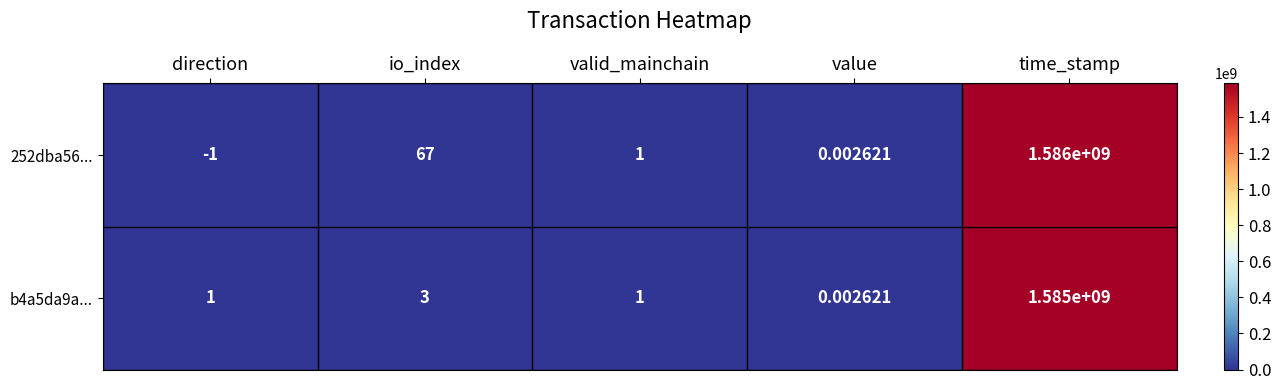

List the labels in order of 252dba56... value, largest first.

time_stamp, io_index, valid_mainchain, value, direction